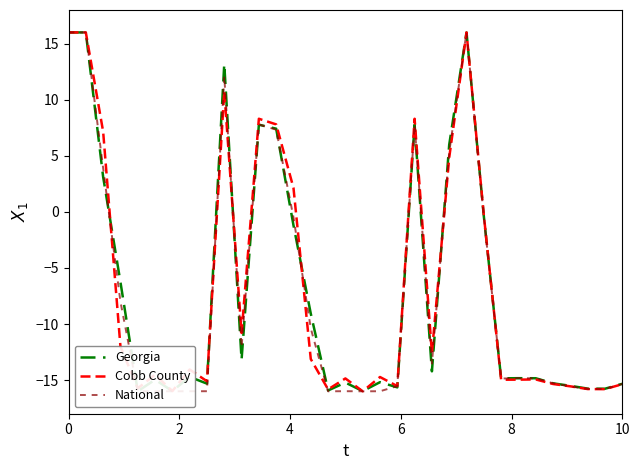

What is the maximum value for Cobb County?

16.0